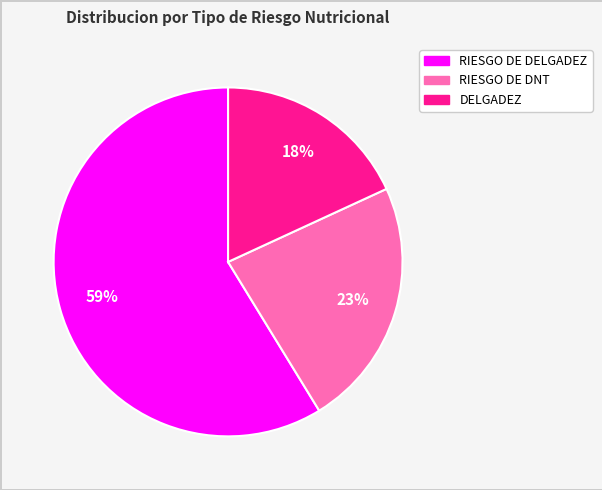

True or false: RIESGO DE DELGADEZ accounts for 59% of the total.

True